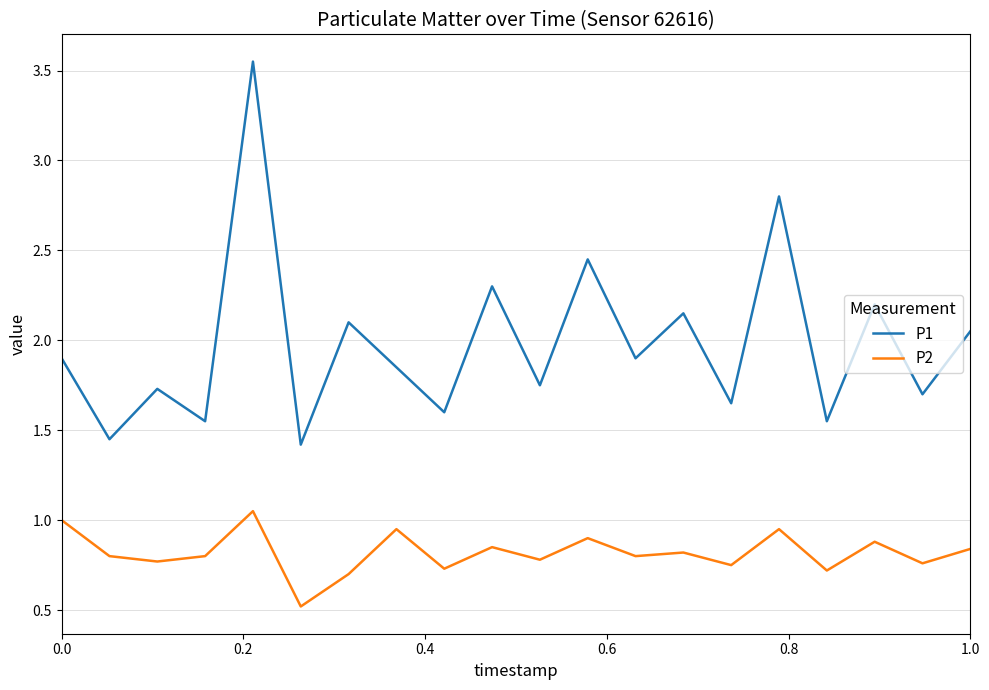

What is the minimum value shown in the chart?

0.5